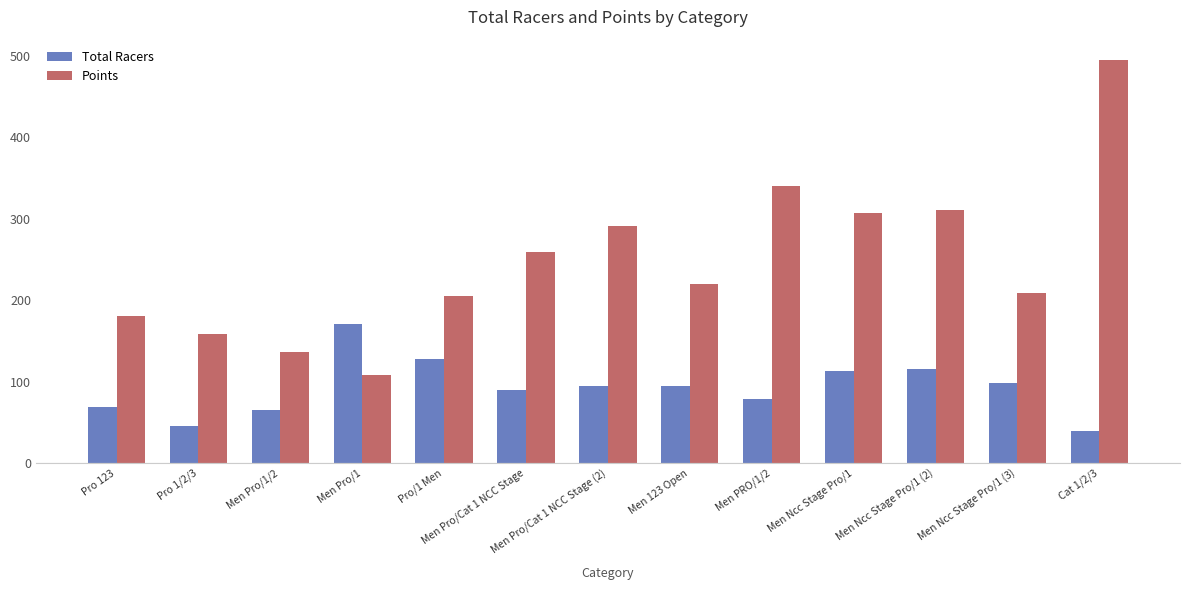

Reading left to right, extract all data points from this chart.

Total Racers: Pro 123=69.0	Pro 1/2/3=46.0	Men Pro/1/2=65.0	Men Pro/1=171.0	Pro/1 Men=128.0	Men Pro/Cat 1 NCC Stage=90.0	Men Pro/Cat 1 NCC Stage (2)=95.0	Men 123 Open=95.0	Men PRO/1/2=79.0	Men Ncc Stage Pro/1=113.0	Men Ncc Stage Pro/1 (2)=116.0	Men Ncc Stage Pro/1 (3)=99.0	Cat 1/2/3=40.0
Points: Pro 123=180.6	Pro 1/2/3=159.0	Men Pro/1/2=136.0	Men Pro/1=108.7	Pro/1 Men=205.7	Men Pro/Cat 1 NCC Stage=259.8	Men Pro/Cat 1 NCC Stage (2)=290.8	Men 123 Open=220.0	Men PRO/1/2=340.4	Men Ncc Stage Pro/1=306.7	Men Ncc Stage Pro/1 (2)=310.9	Men Ncc Stage Pro/1 (3)=209.0	Cat 1/2/3=495.3